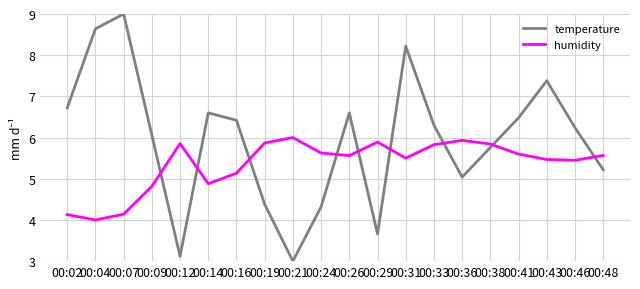

What are all the series names shown in the legend?

temperature, humidity